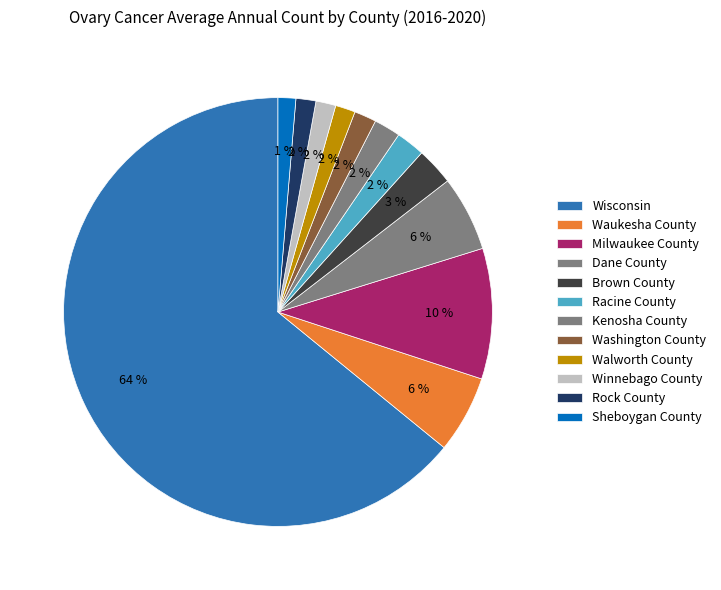

Count the number of slices in the pie.

12